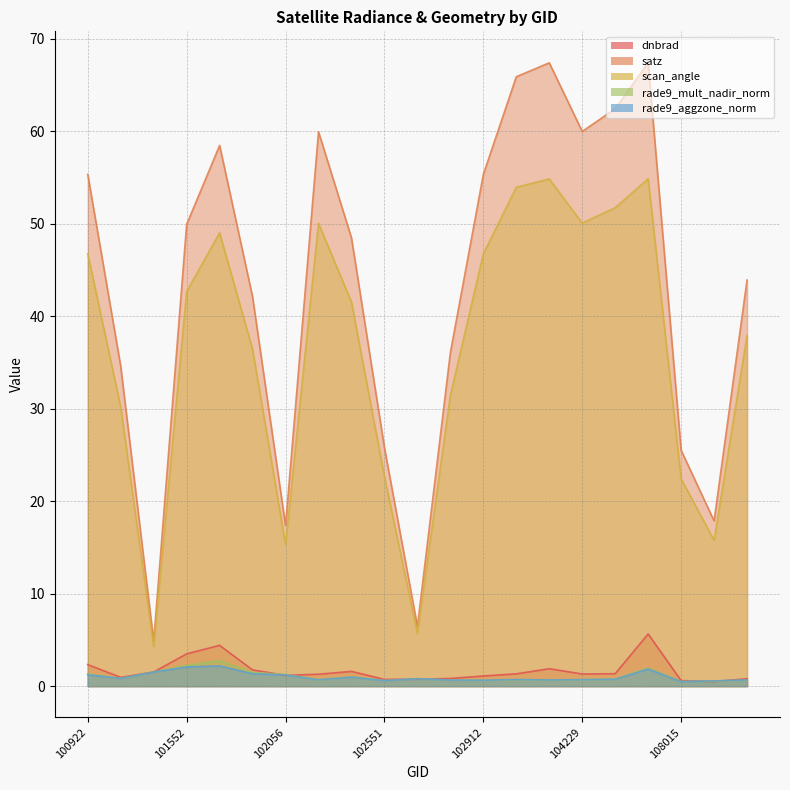

At which label does scan_angle reach its peak?

106021